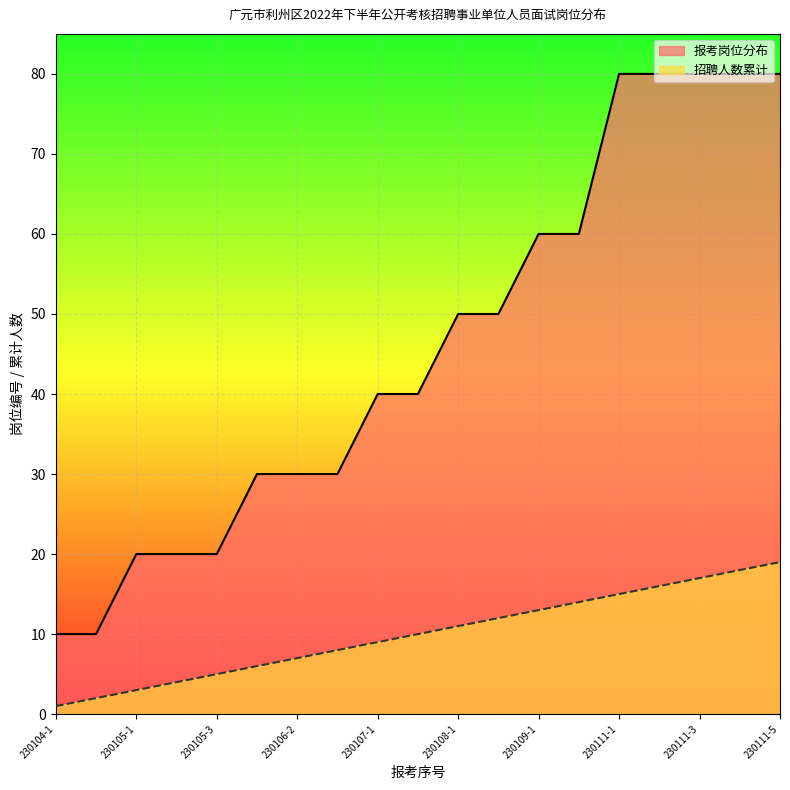

Rank the series by their maximum value, from lowest to highest.

招聘人数累计, 报考岗位分布